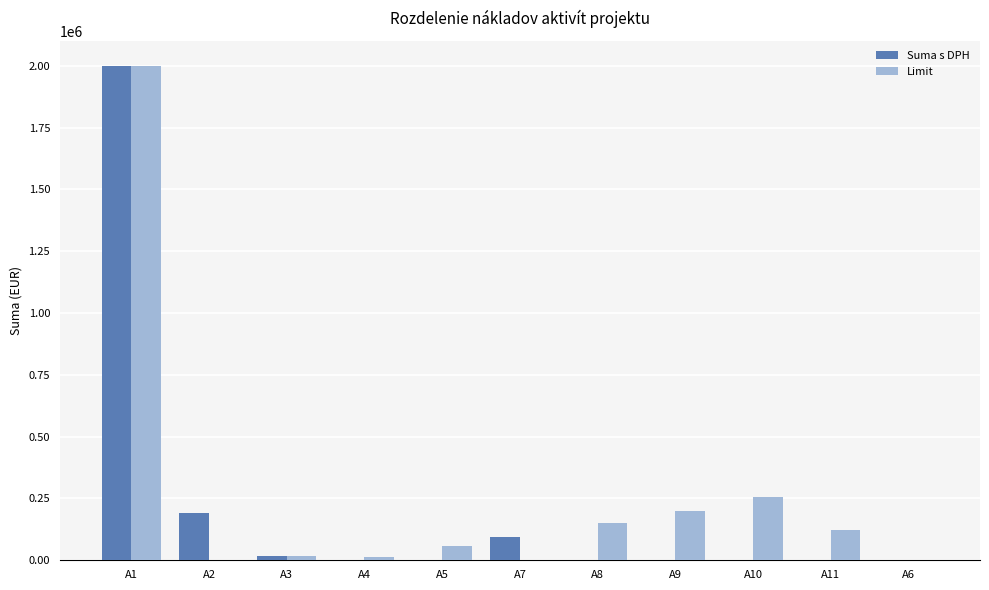

What is the highest value of the Limit series?

2000000